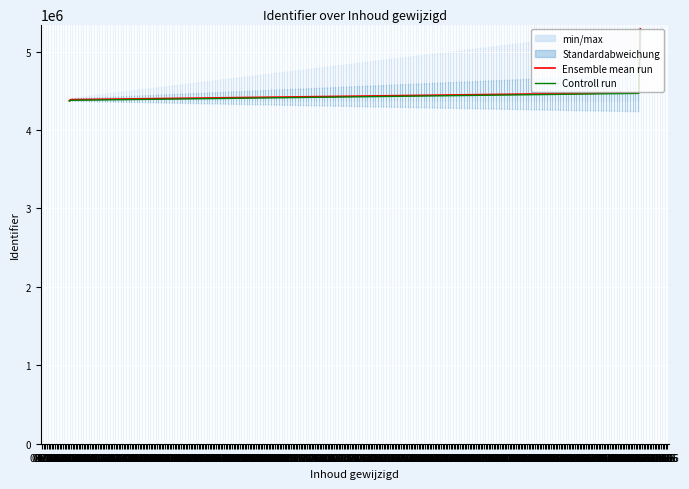

What is the lowest value of the Ensemble mean run series?

4377370.3